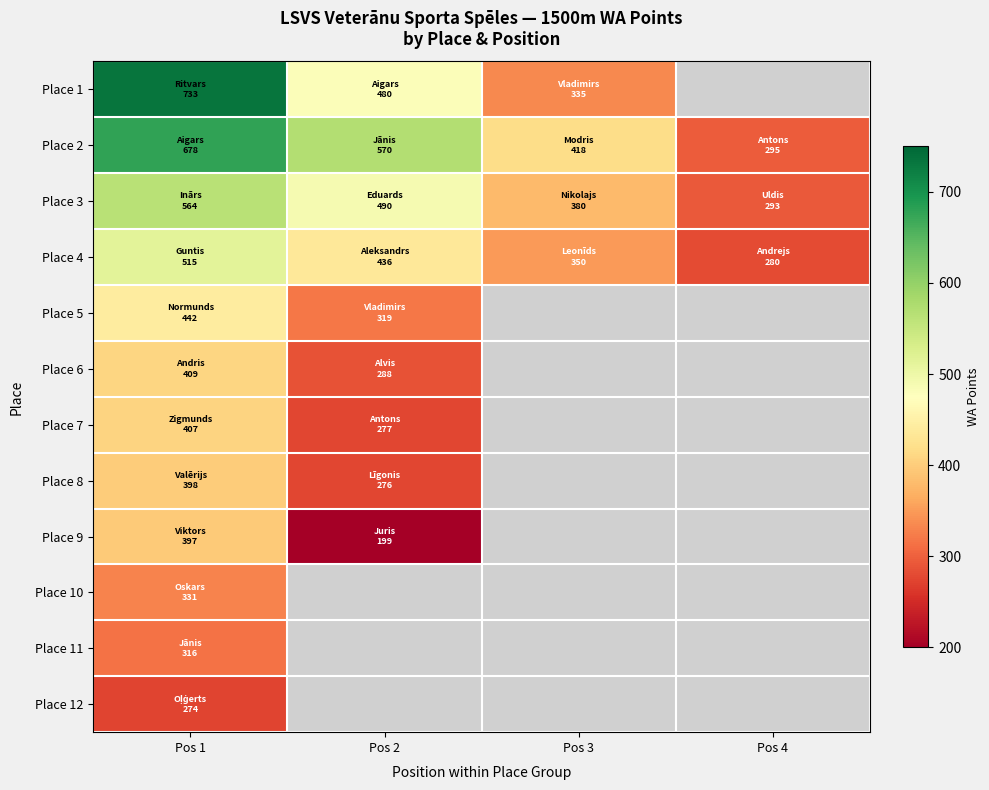

What is the maximum value shown in the chart?

733.0